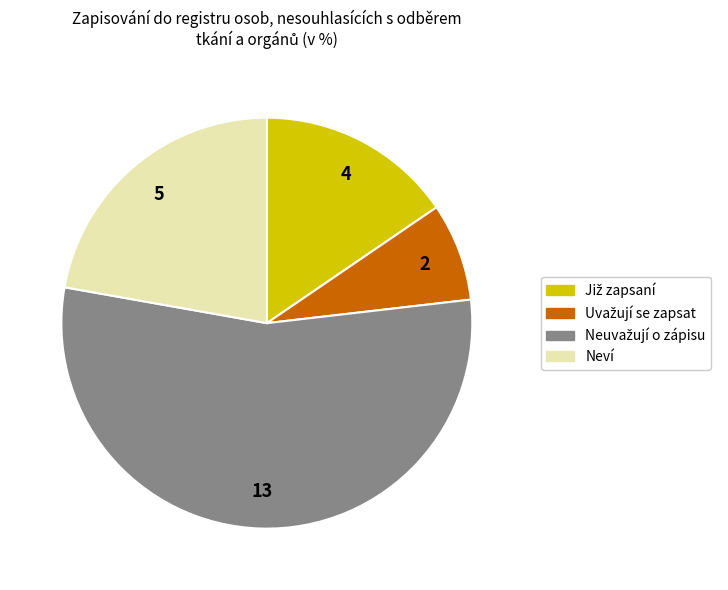

Is there any slice that represents more than half of the pie?

Yes